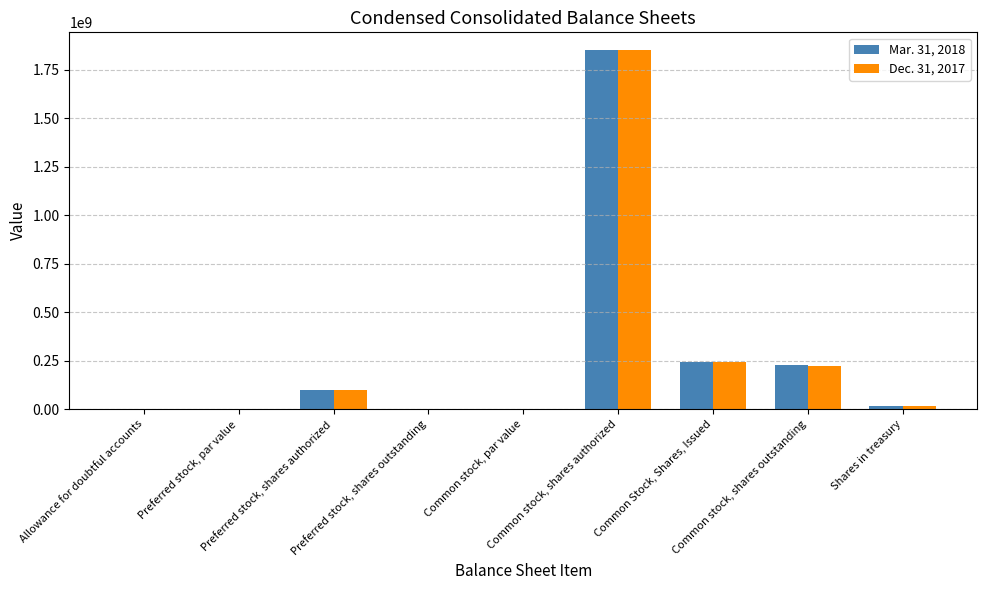

Does the chart contain stacked bars?

No